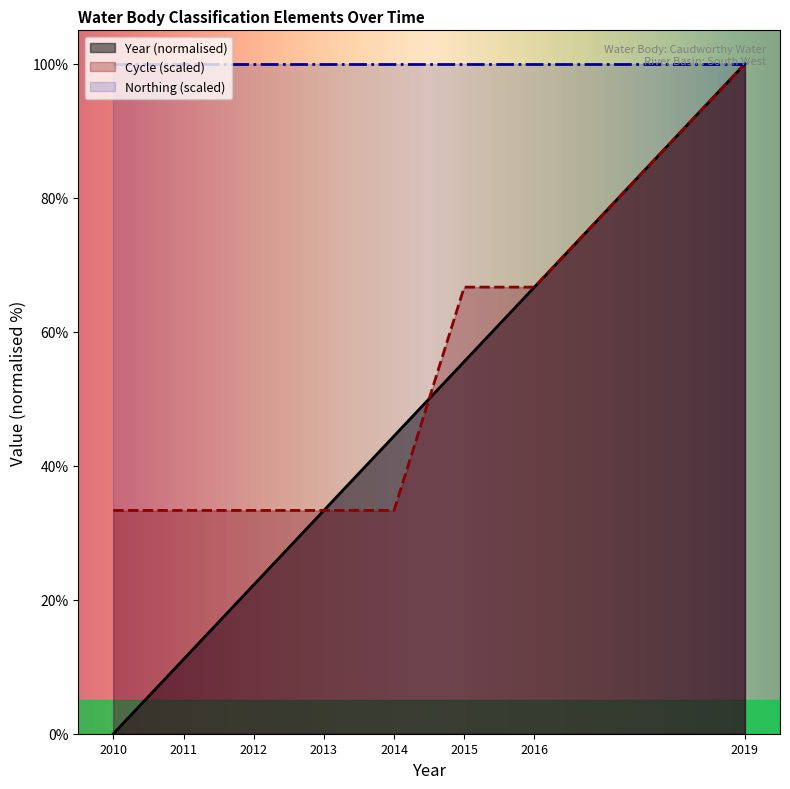

Which series has the largest total across all categories?

Northing (scaled)